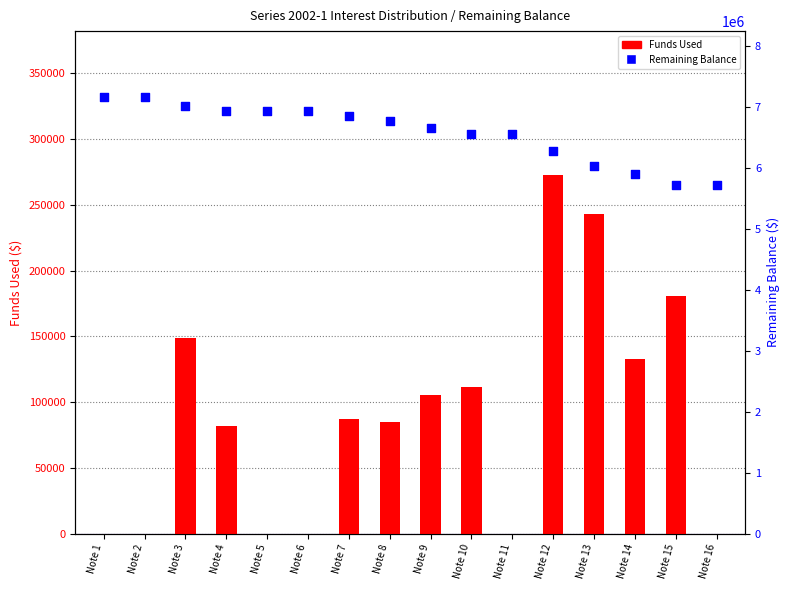

What is the total value across all series at Note 11?

6546729.5